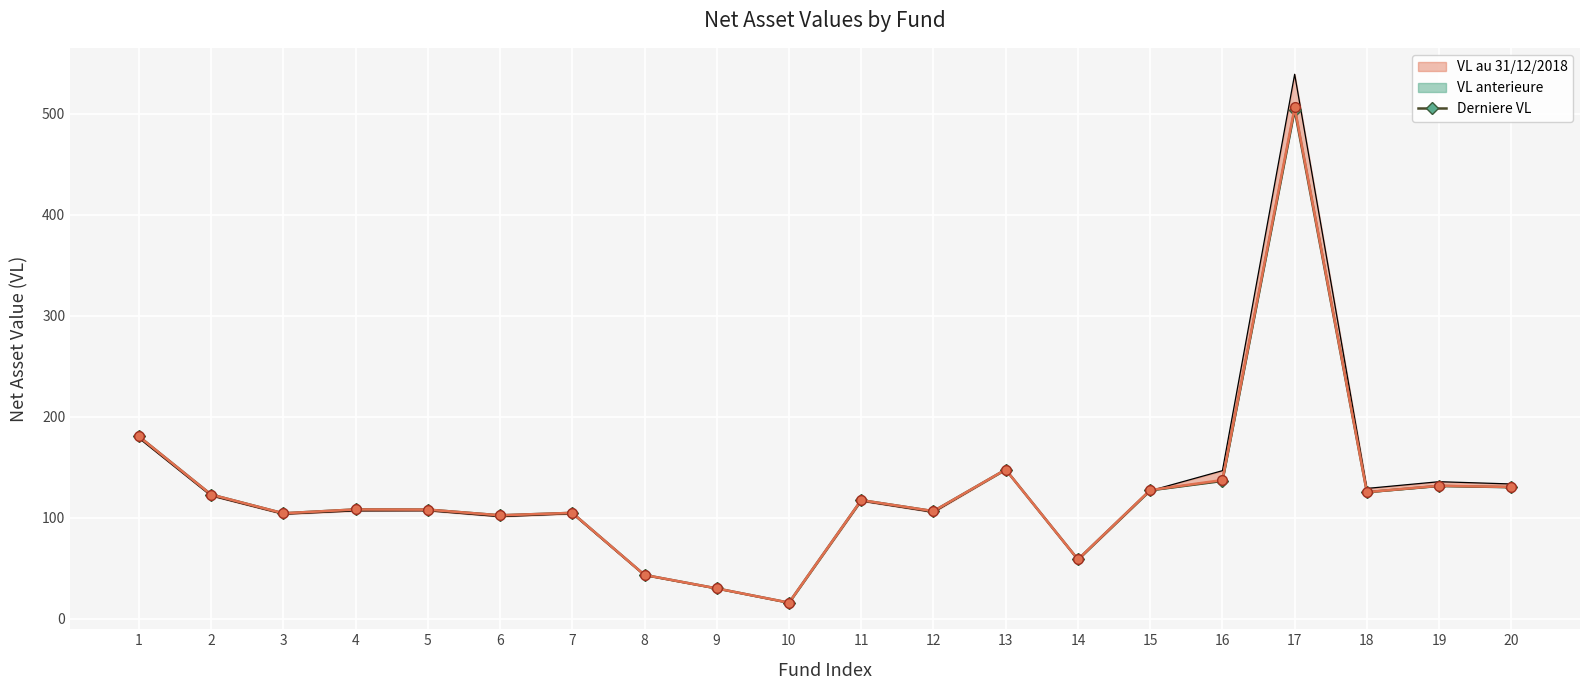

List the labels in order of value, largest first.

17, 1, 13, 16, 19, 20, 15, 18, 2, 11, 4, 5, 12, 7, 3, 6, 14, 8, 9, 10